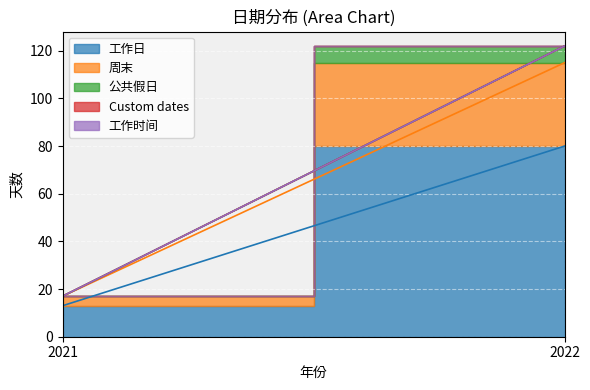

At which label is 公共假日 closest to 3?

2021